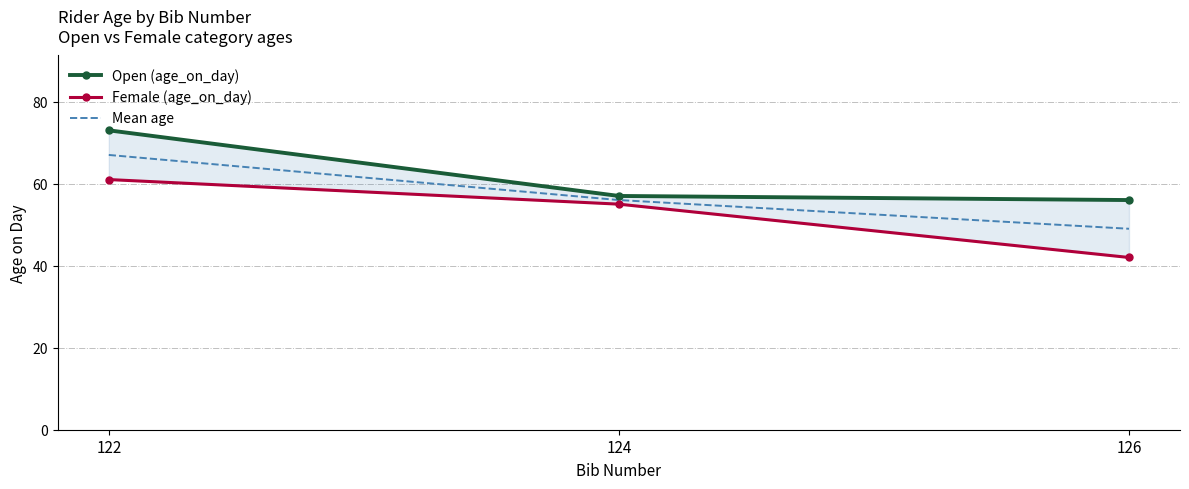

Reading left to right, list all the values displayed in this chart.

Open (age_on_day): 73	57	56
Female (age_on_day): 61	55	42
Mean age: 67	56	49